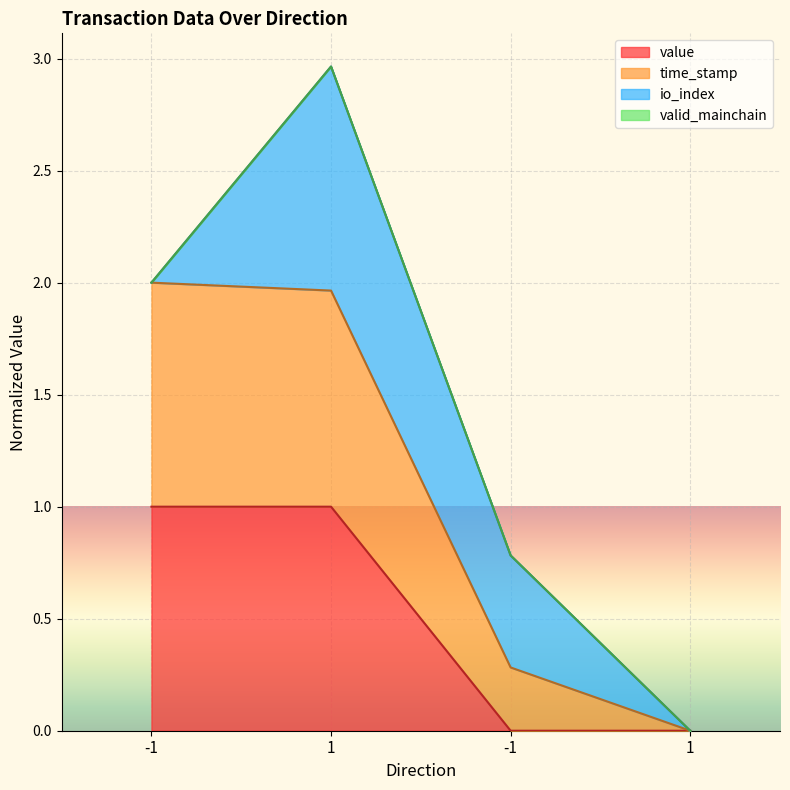

What is the label of the 3rd point from the left?

-1